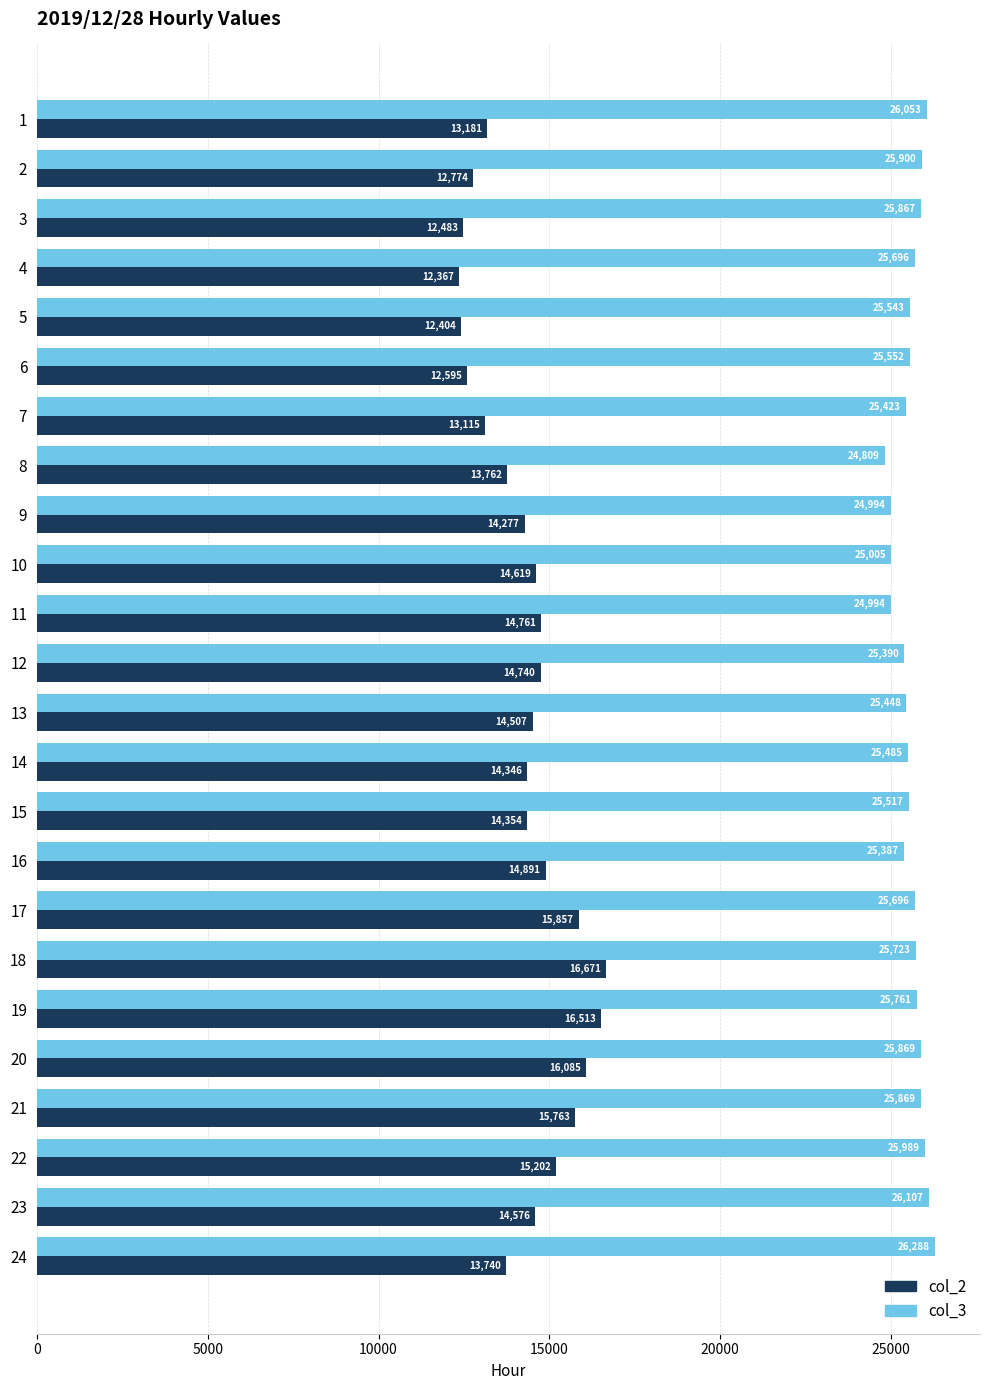

Rank the series at 23 from lowest to highest value.

col_2, col_3